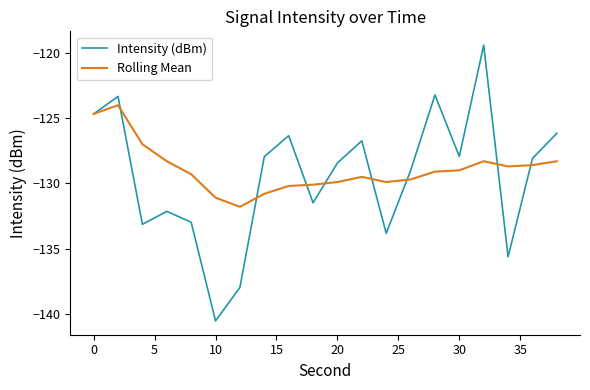

What is the minimum value shown in the chart?

-140.6